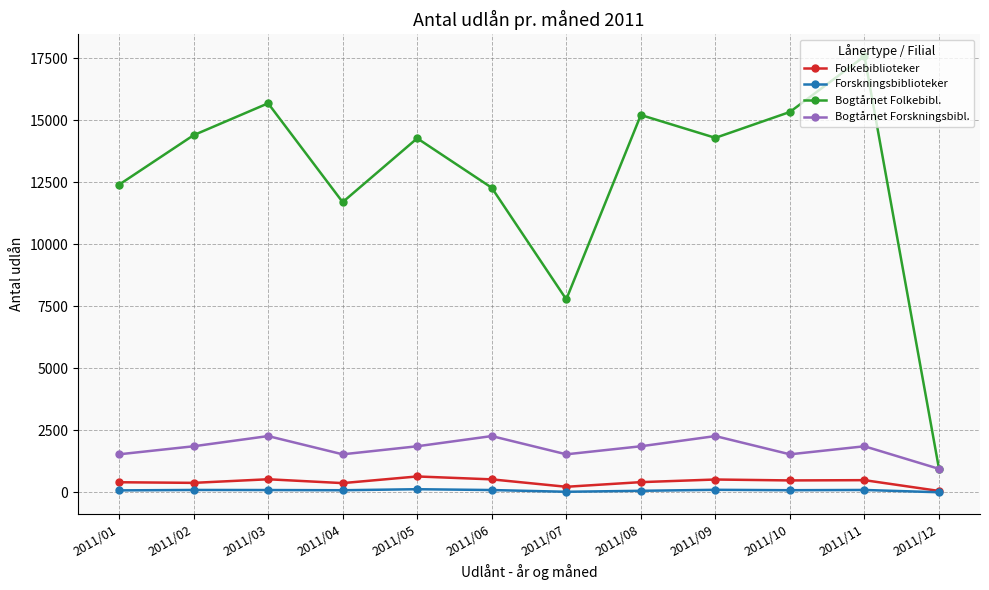

At how many categories does at least one series exceed 2157?

11